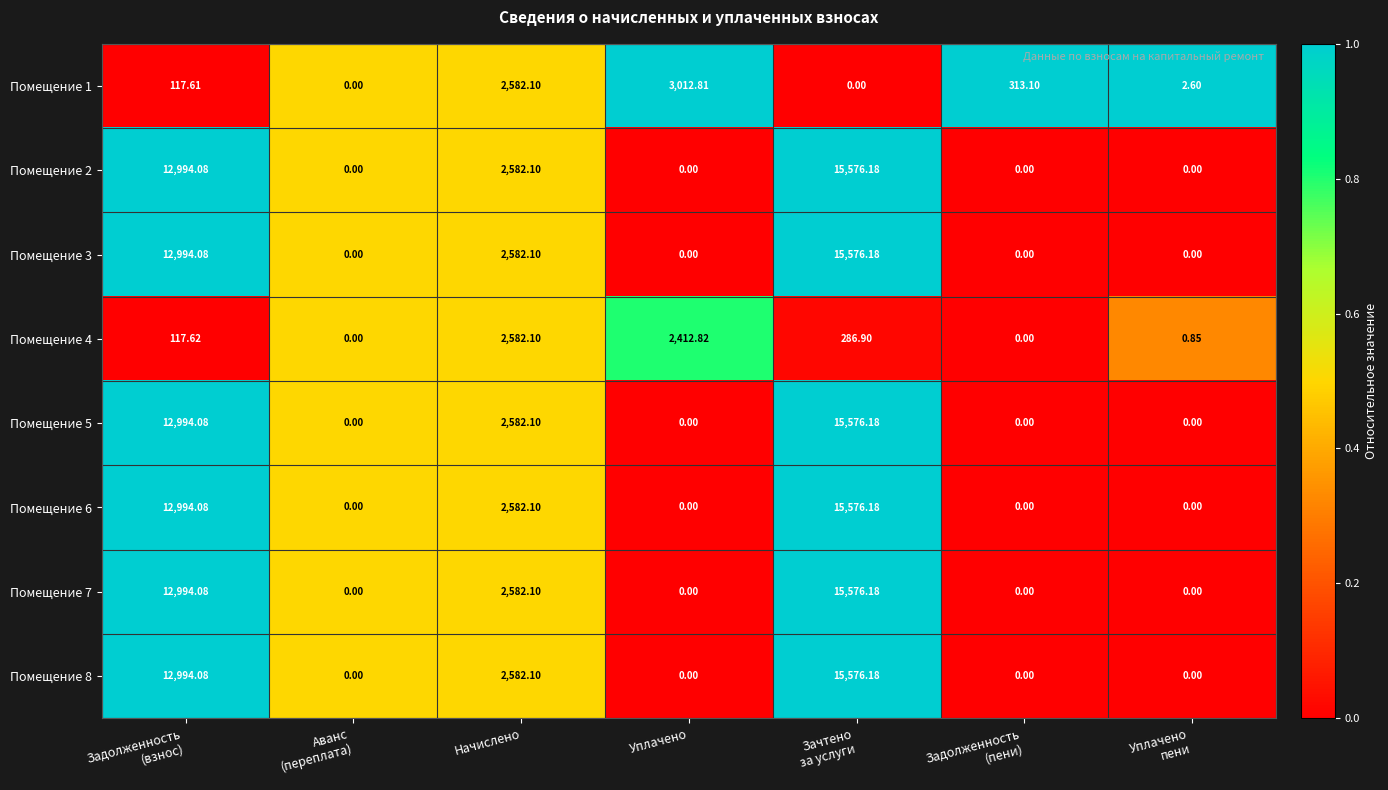

At which label is Помещение 7 closest to 7788?

Начислено